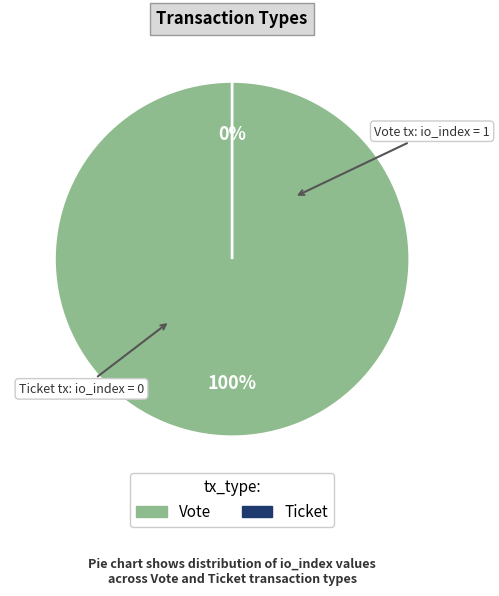

Do Ticket and Vote together represent more than half of the pie?

Yes